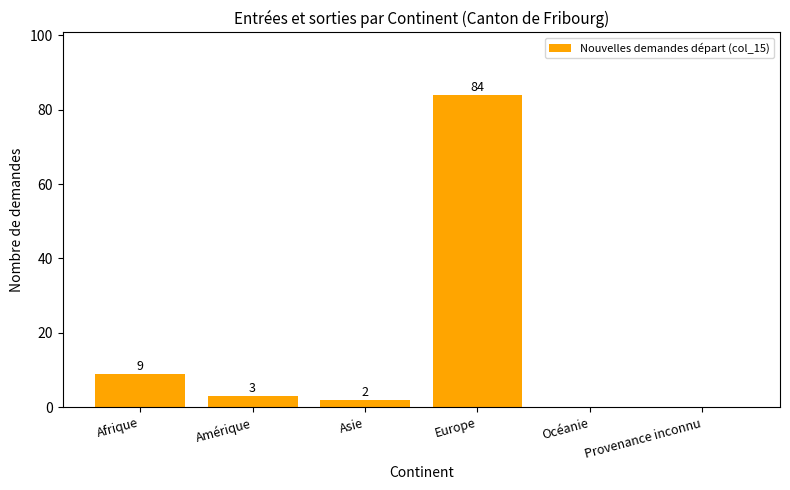

Reading right to left, list all the values displayed in this chart.

0	0	84	2	3	9